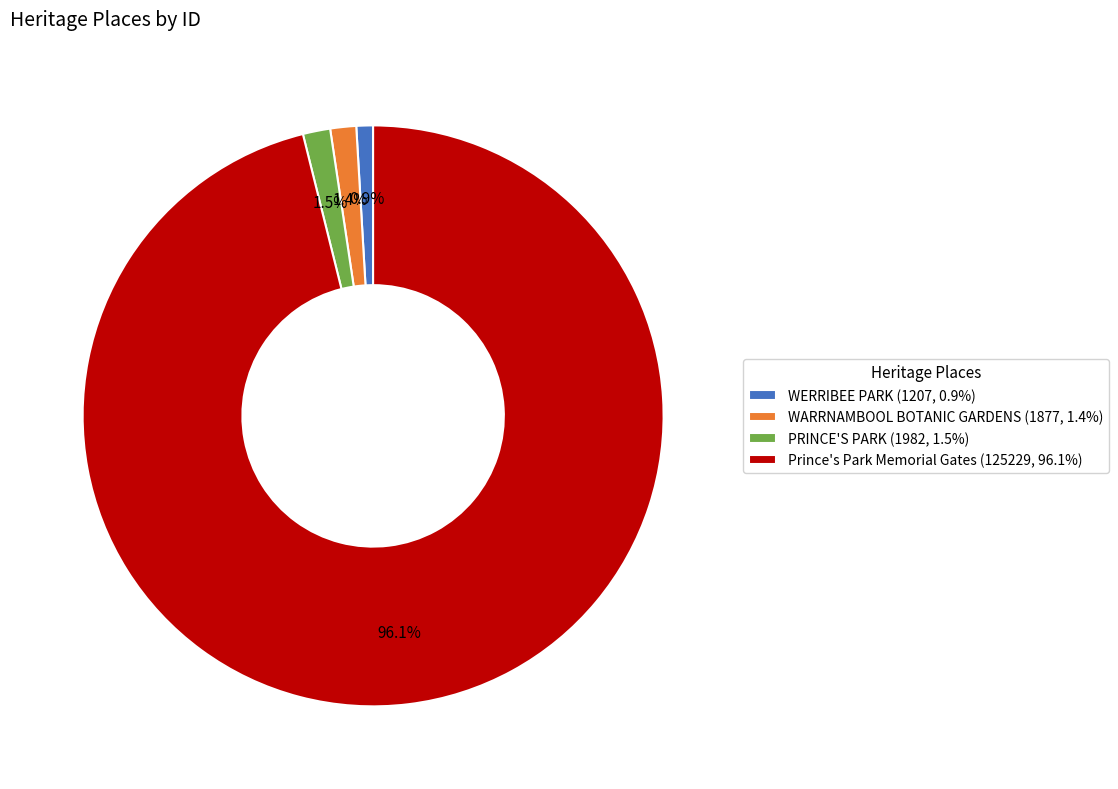

To the nearest percent, what is the difference between the largest and smallest slice percentages?

95%